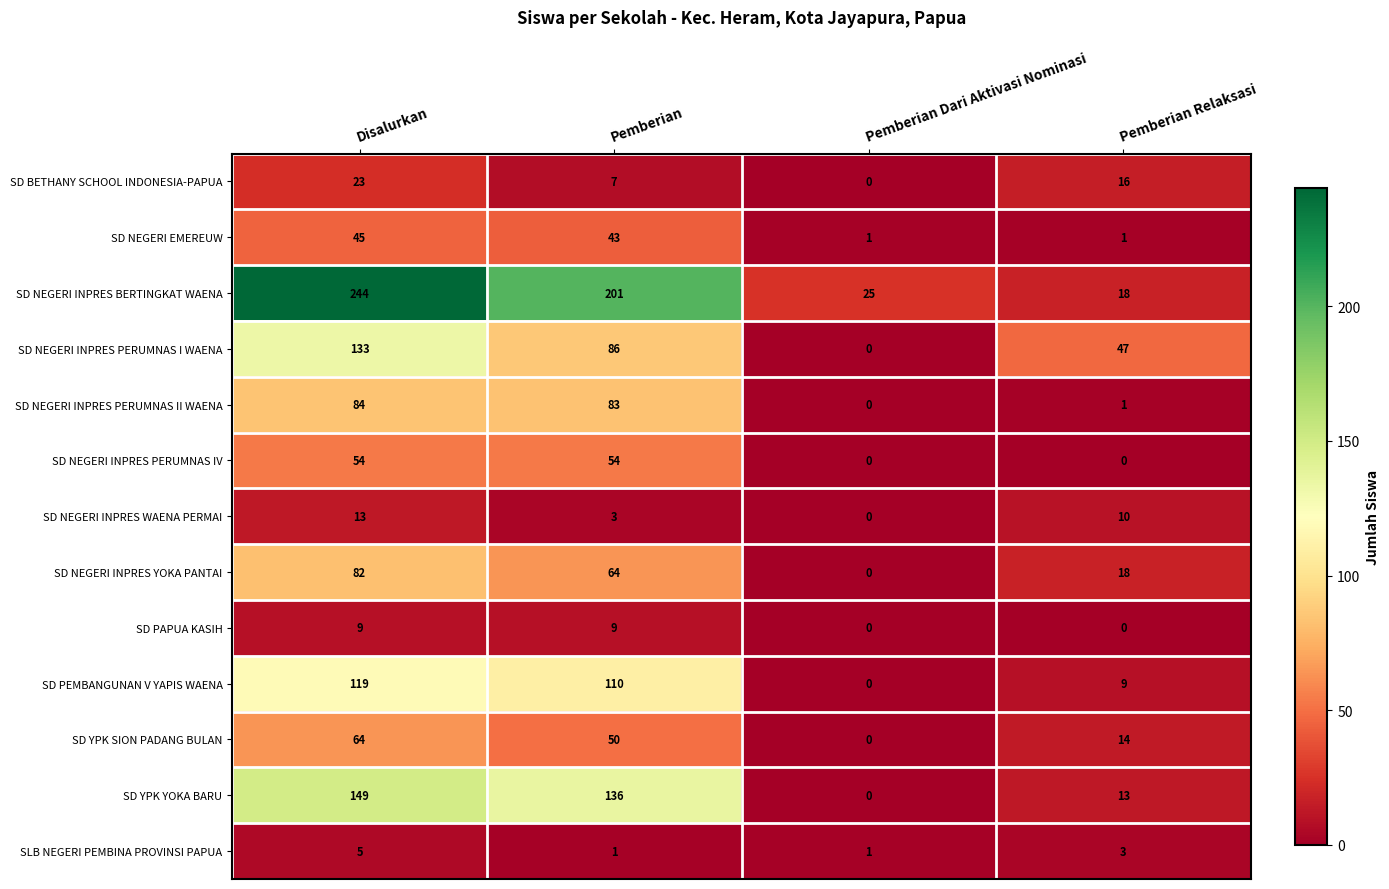

What is the highest value of the SD YPK SION PADANG BULAN series?

64